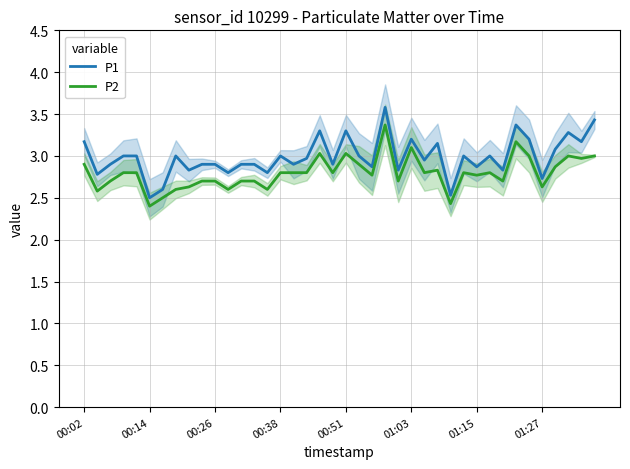

Is it true that P2 equals 1.1 at 13?

False